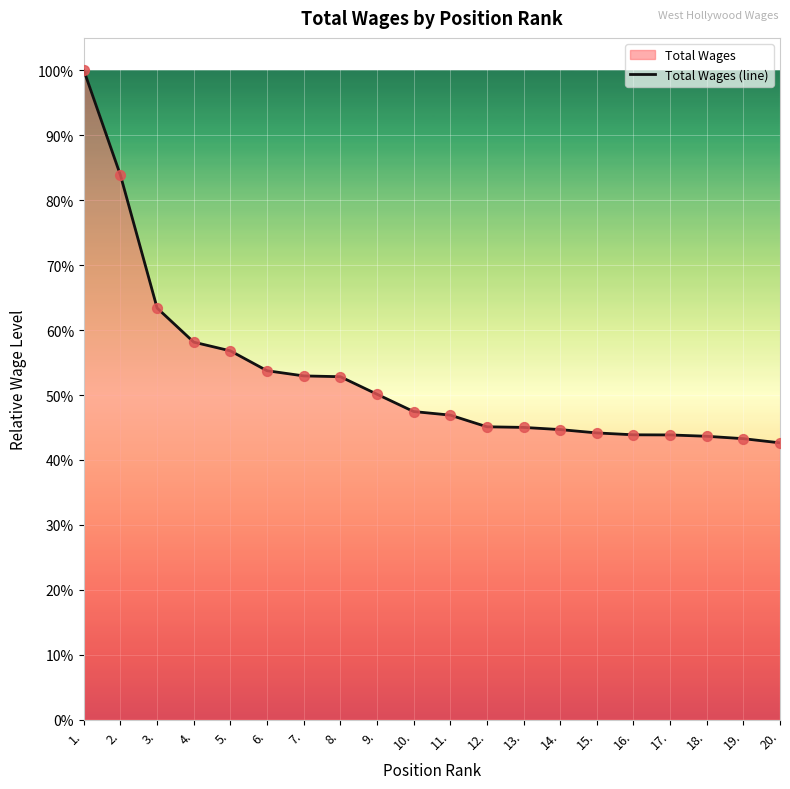

What is the change in value from 7. to 15.?

-8.8